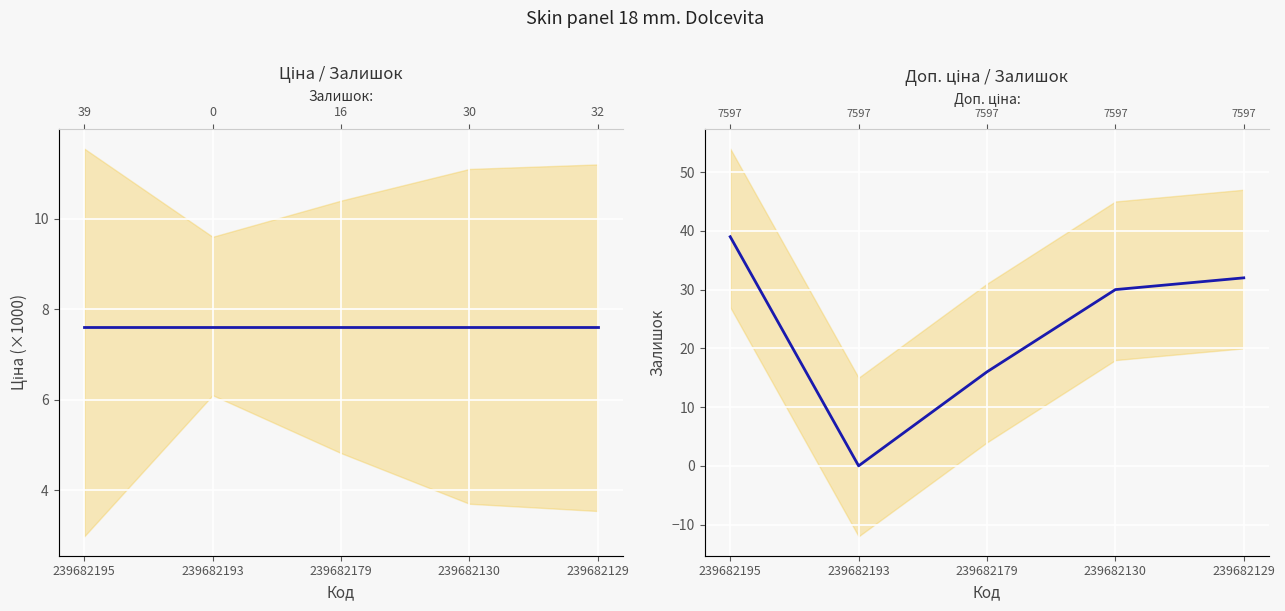

What is the value of the Залишок point at the 1st from the left?

39.0